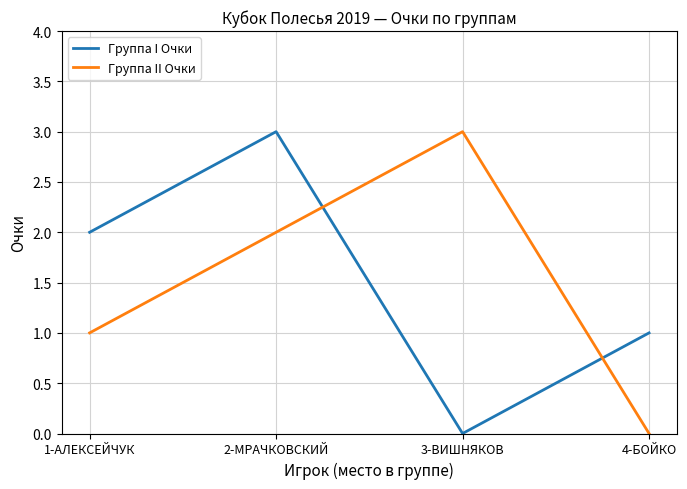

Is it true that Группа I Очки equals 1 at 4-БОЙКО?

True